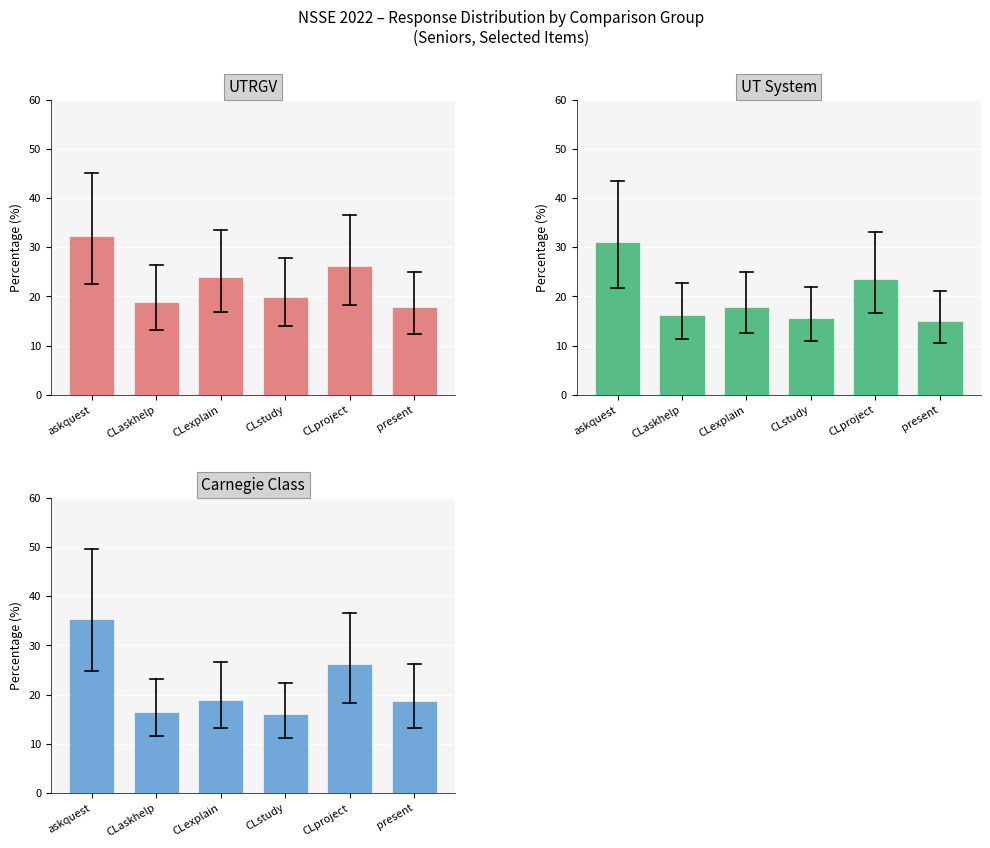

Reading left to right, transcribe all the data shown in this chart.

UTRGV: 32.2	18.8	23.9	19.9	26.2	17.8
UT System: 31.1	16.2	17.9	15.6	23.6	15.1
Carnegie Class: 35.4	16.5	19.0	16.0	26.2	18.8